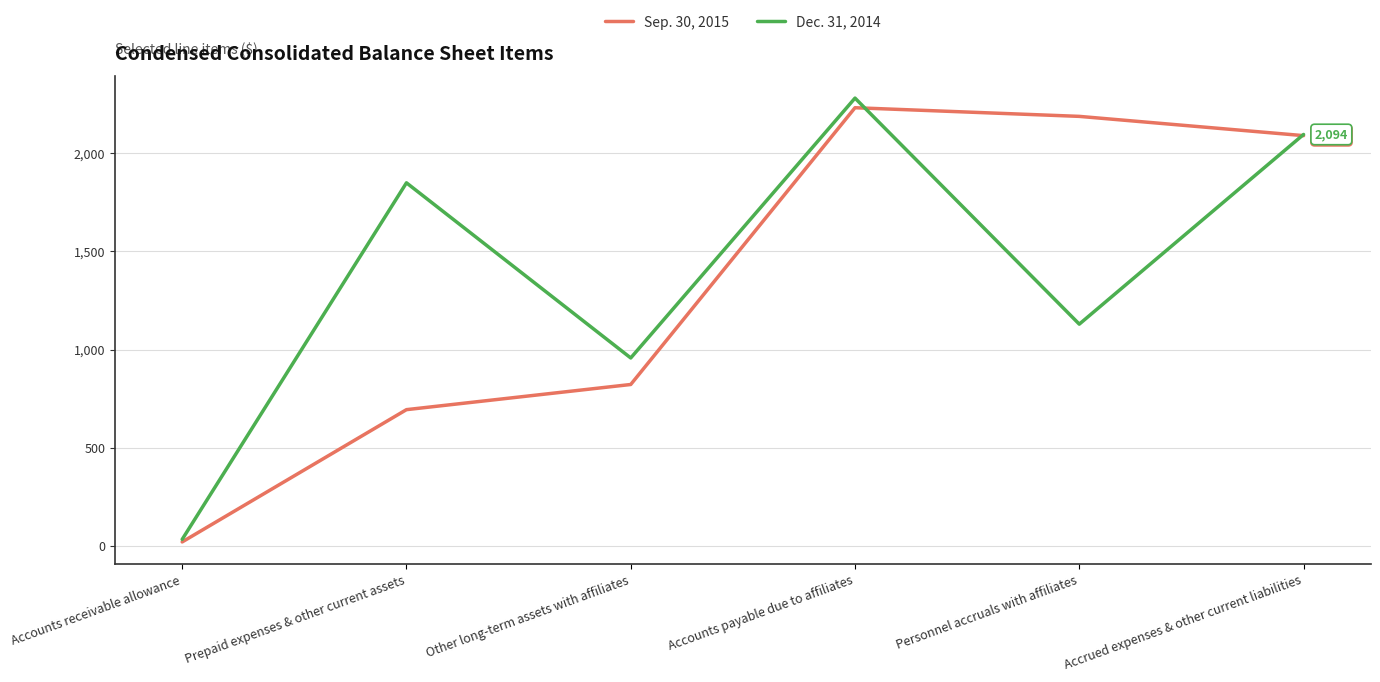

At which category is the sum across all series the highest?

Accounts payable due to affiliates